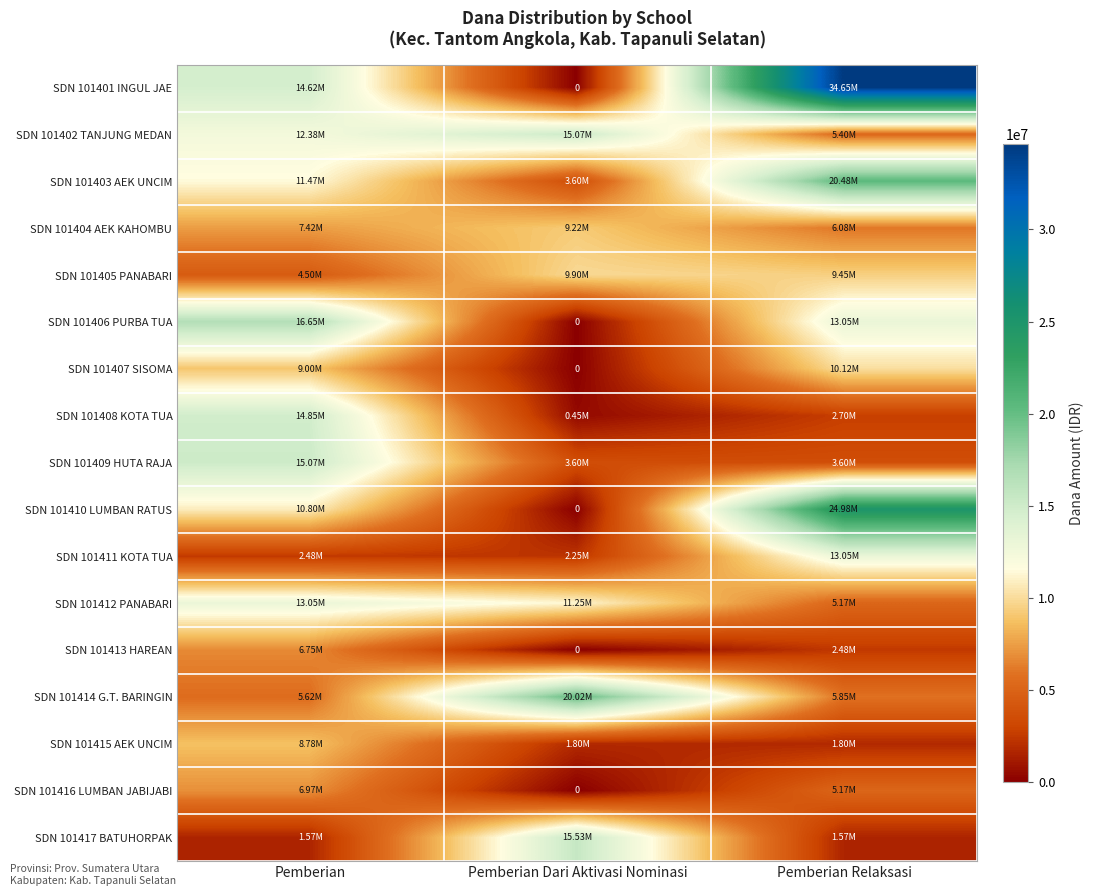

What is the spread (max minus min) of values at Pemberian Dari Aktivasi Nominasi?

20025000